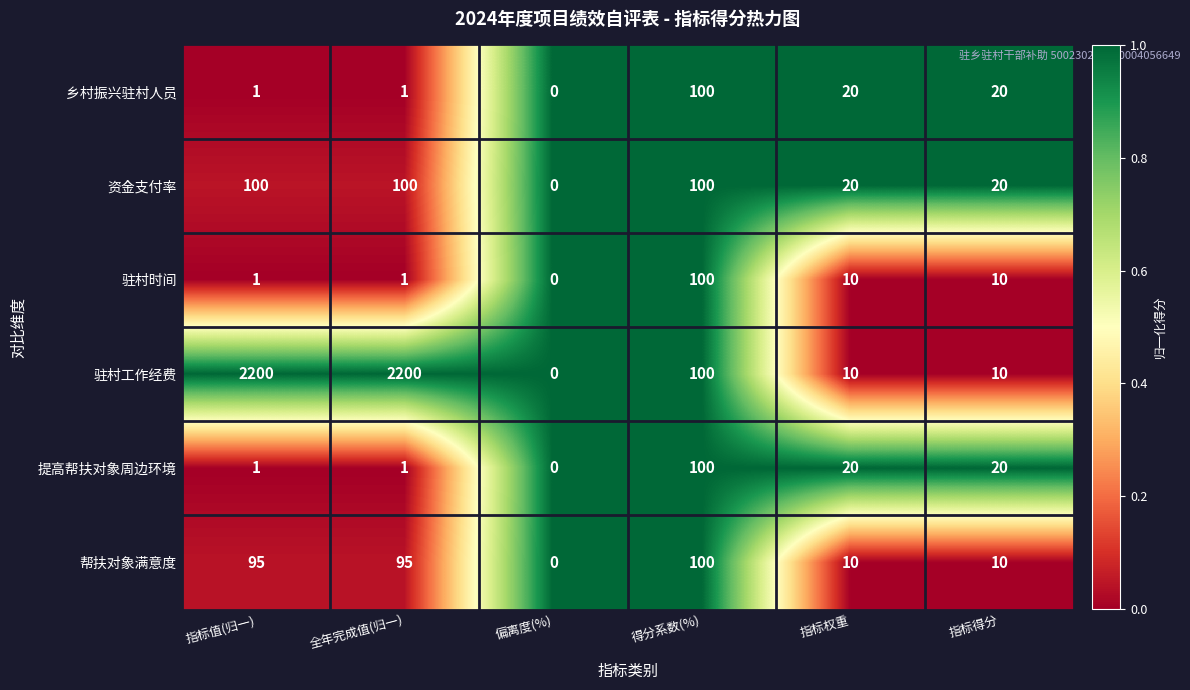

Read the 驻村工作经费 value at 全年完成值(归一), to the nearest 50.

2200